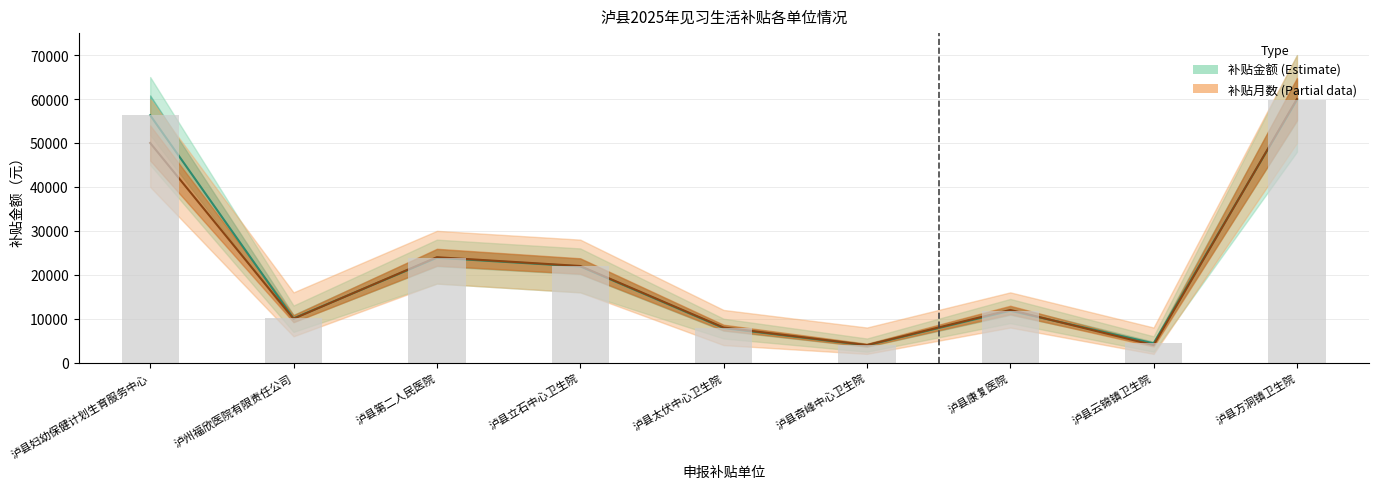

The 补贴金额 series shows 7880 at 泸县太伏中心卫生院. True or false?

True